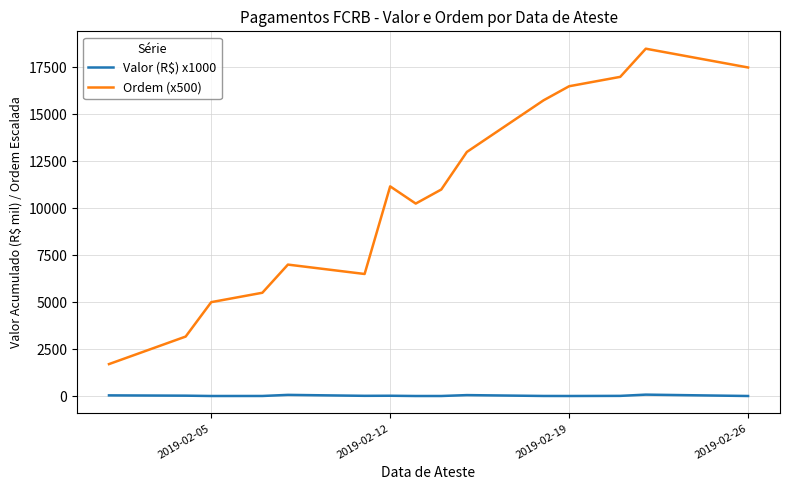

True or false: Valor (R$) x1000 and Ordem (x500) cross at least once.

False